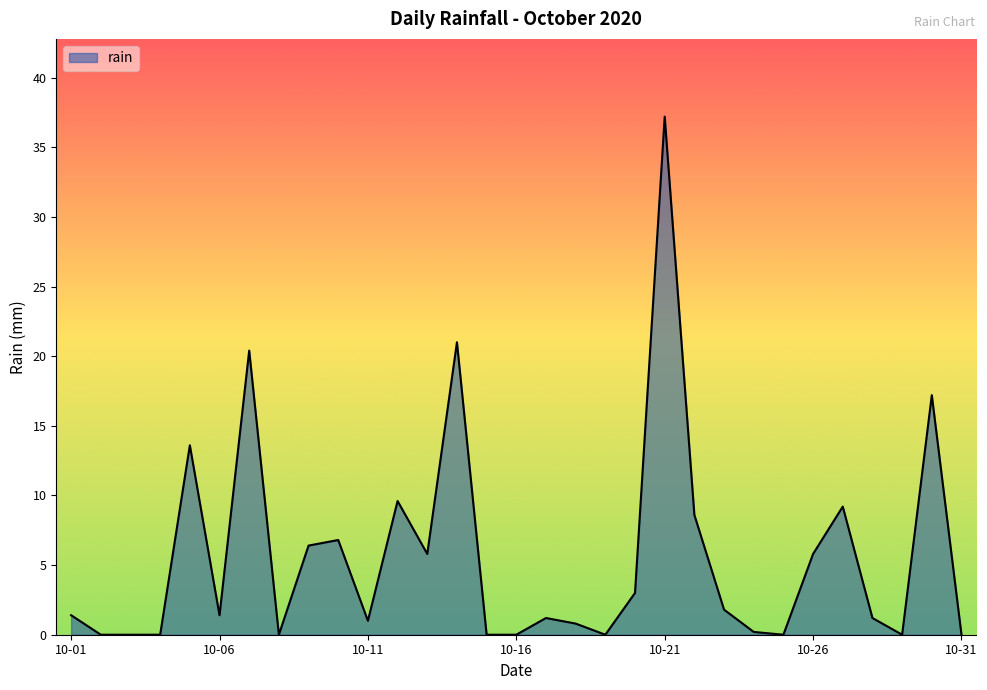

What is the difference between the maximum and minimum values?

37.2